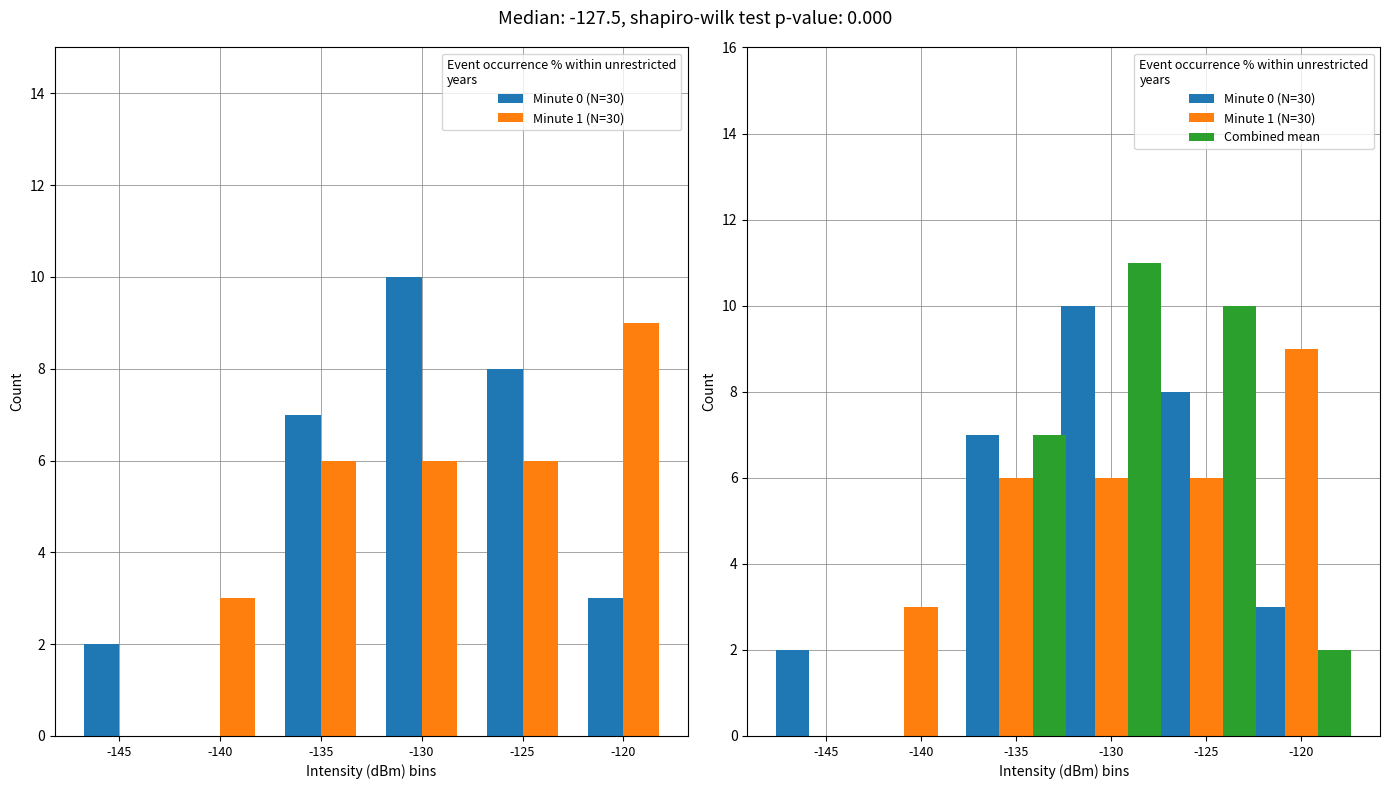

The Minute 1 (N=30) series shows 6 at -135. True or false?

True